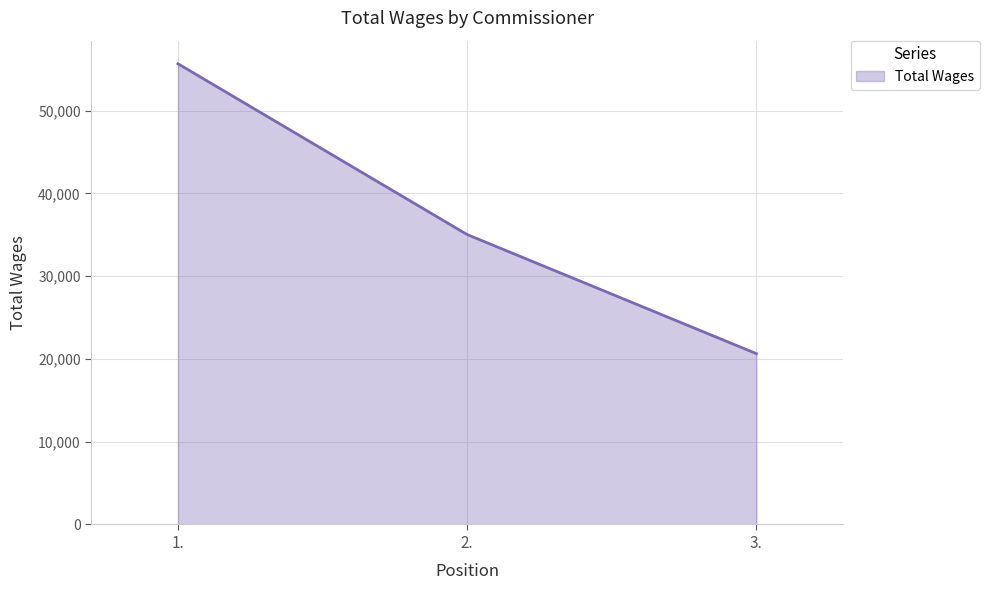

What is the greatest value displayed?

55673.0